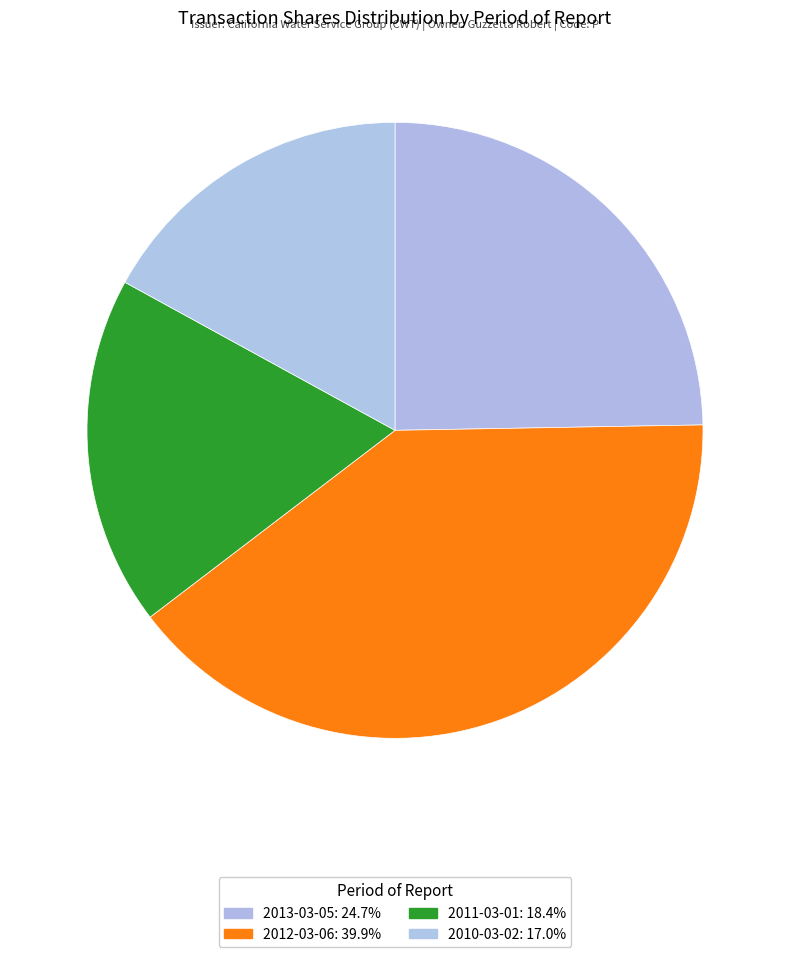

What is the change in value from 2012-03-06 to 2010-03-02?

-2779